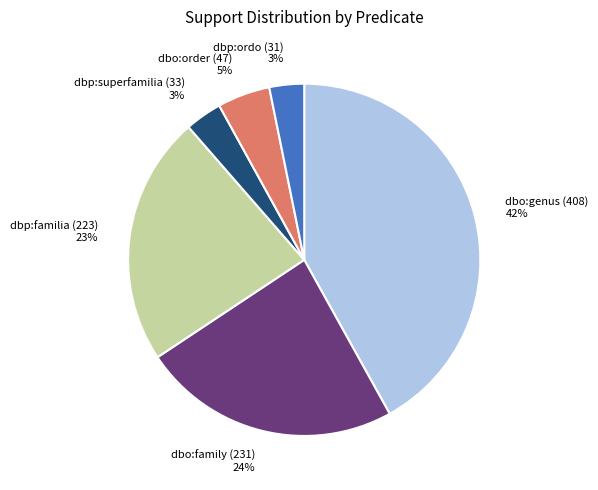

To the nearest percent, what is the combined percentage of dbp:familia (223) and dbo:order (47)?

28%